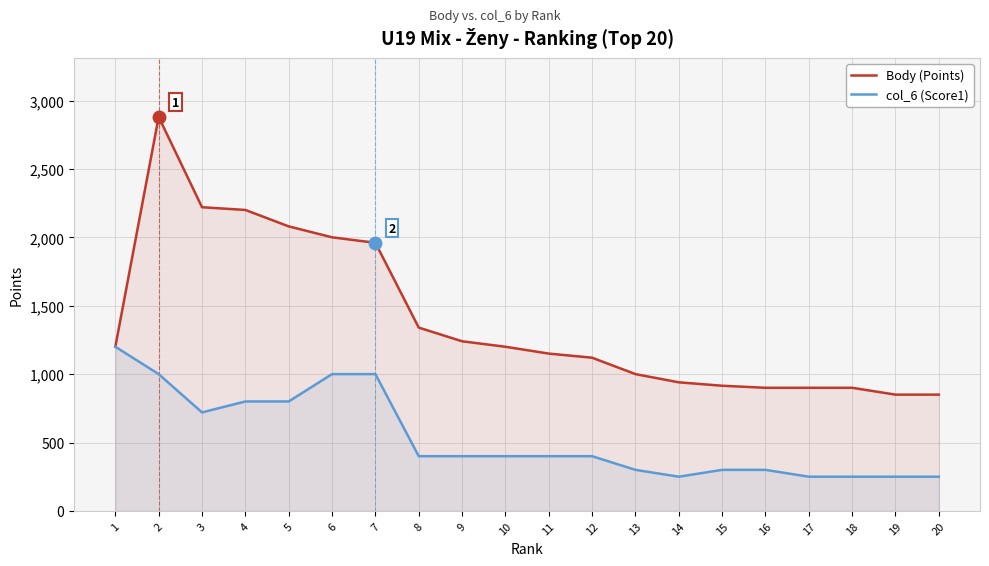

Rank the series by their average value, from highest to lowest.

Body (Points), col_6 (Score1)